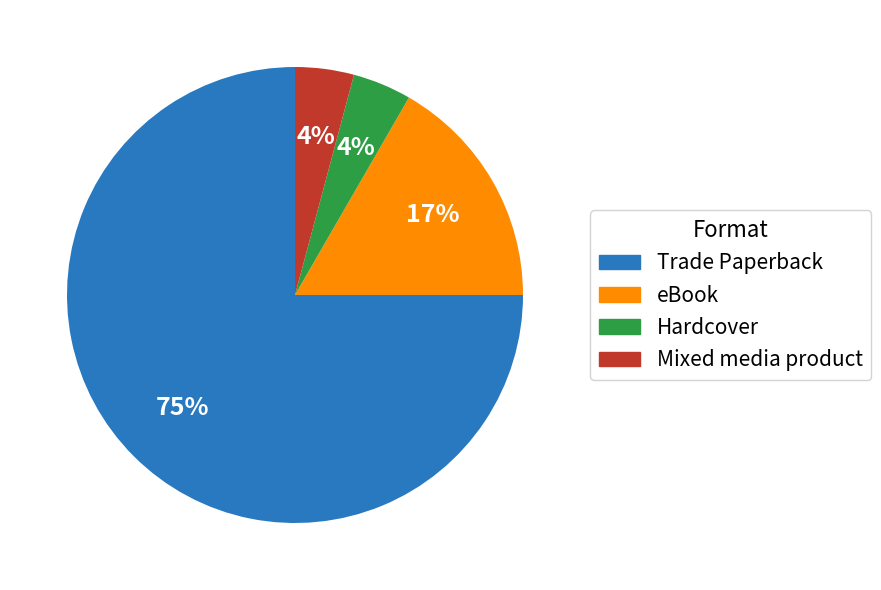

Is there a majority slice in this chart?

Yes